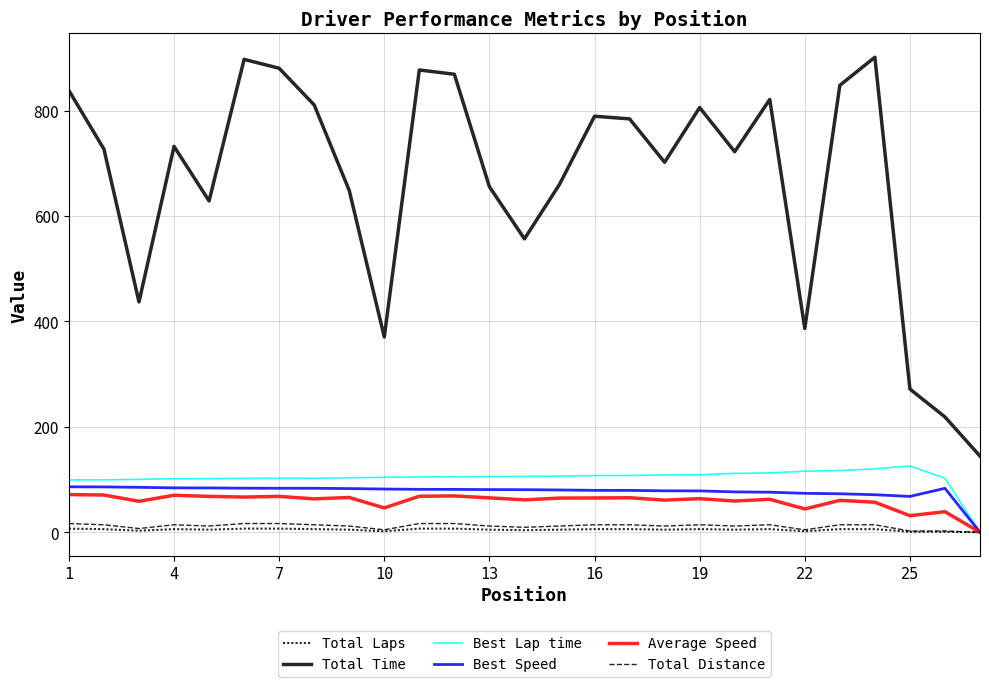

How many lines are shown in the chart?

6